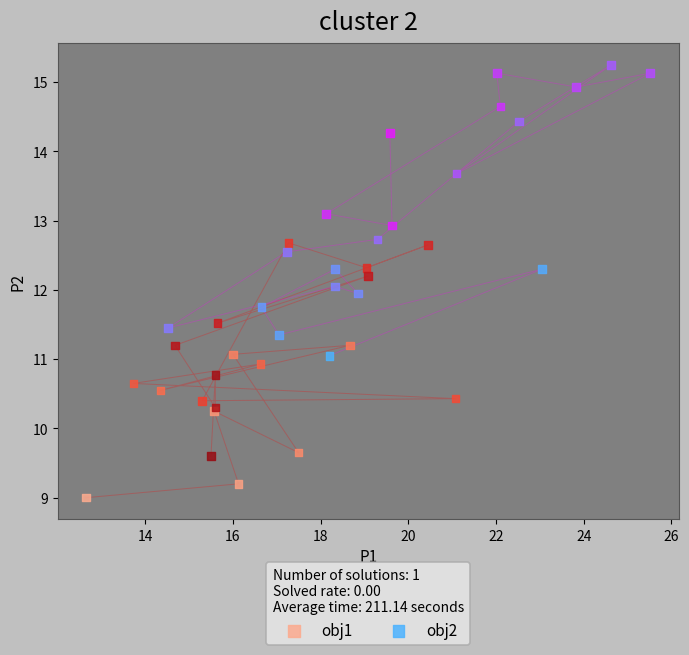

Which series reaches the maximum Y coordinate?

obj2